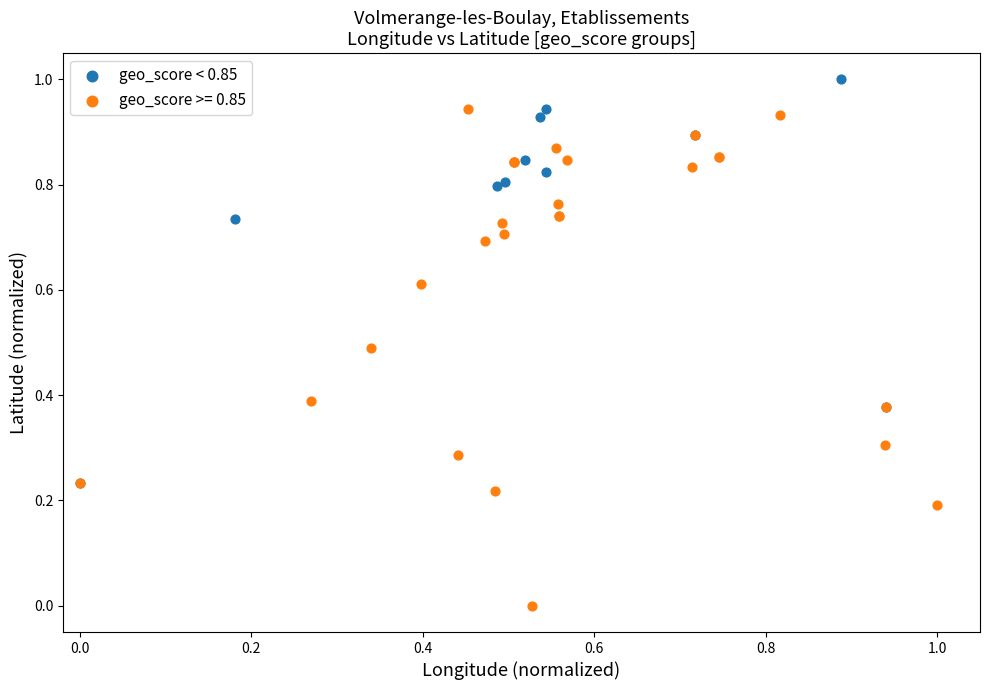

Which series contains the lowest Y value?

geo_score >= 0.85